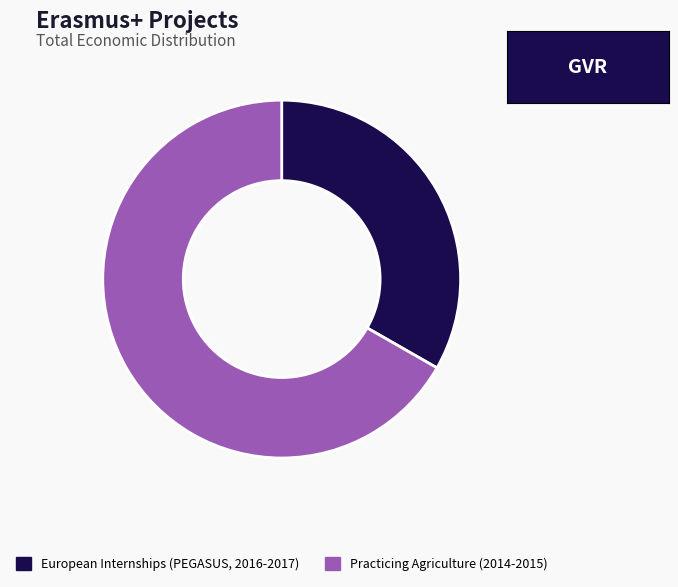

Combined, do Practicing Agriculture (2014-2015) and European Internships (PEGASUS, 2016-2017) account for over 50%?

Yes